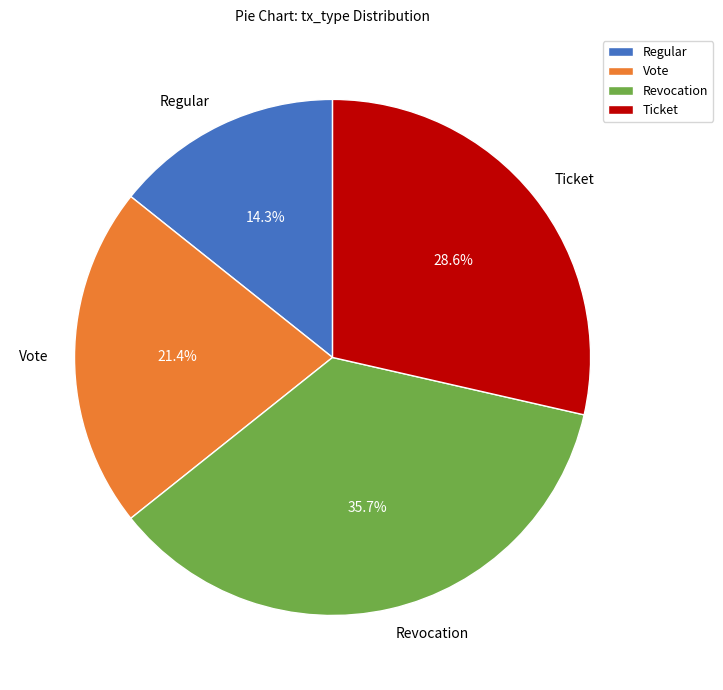

Is the sum of Ticket and Regular greater than half?

No